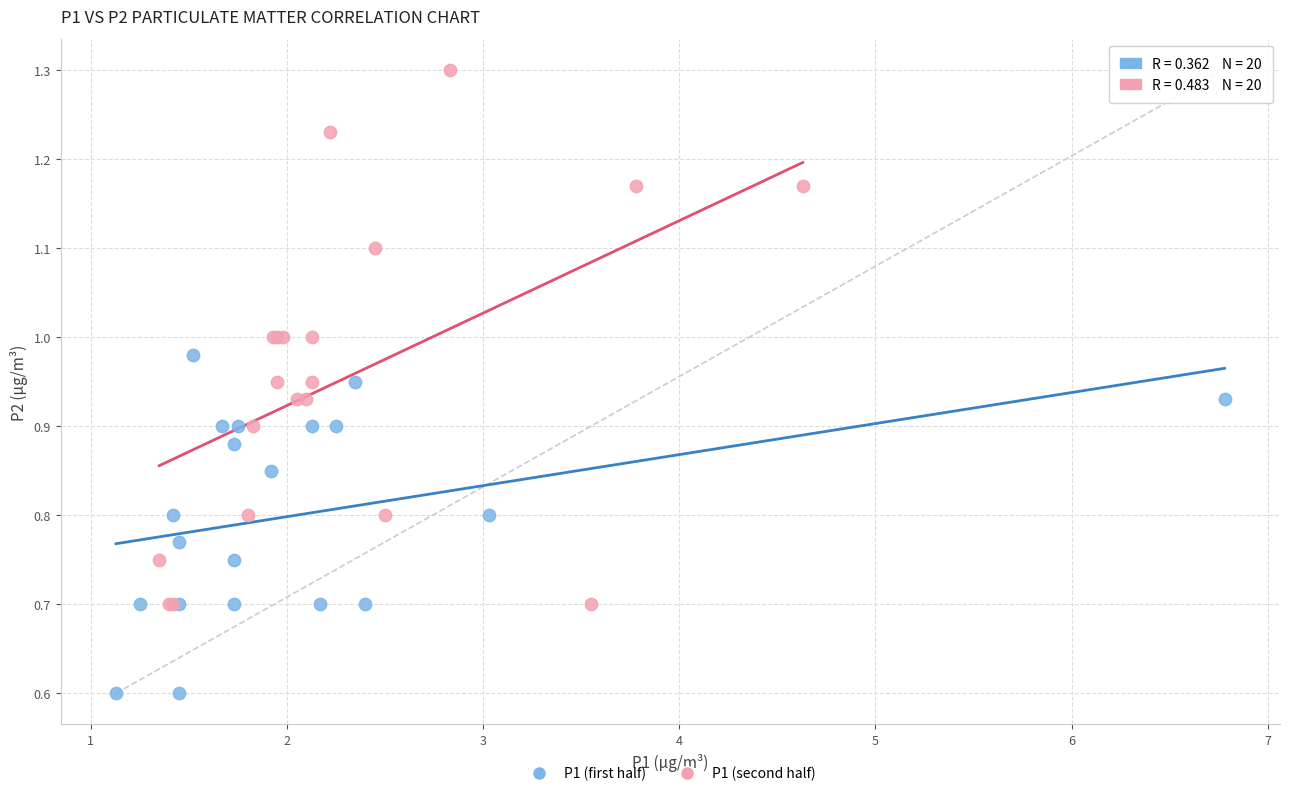

Which series has the largest Y range (max minus min)?

P1 (second half)